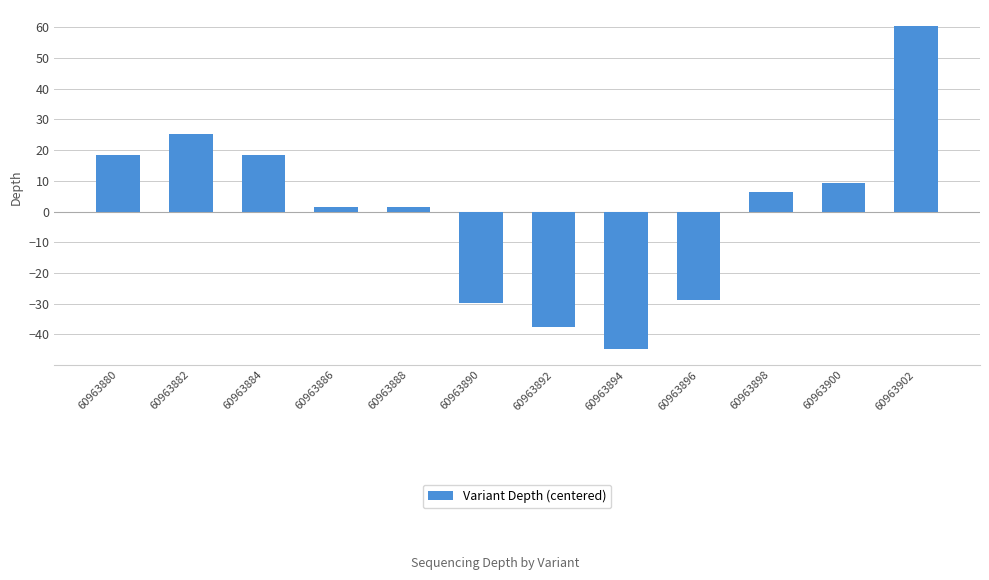

What value does the data have at 60963898?

6.3